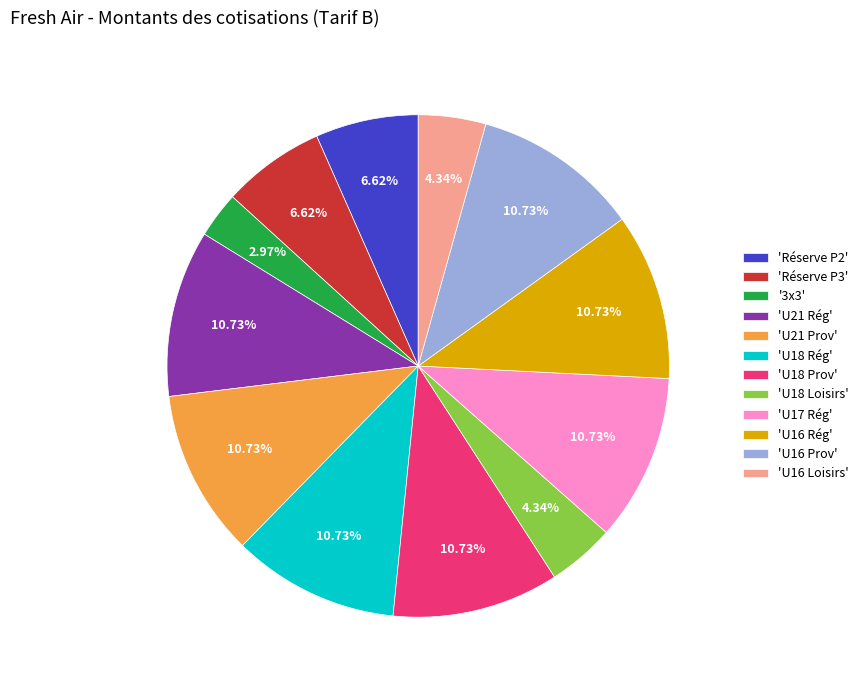

Is there any slice that represents more than half of the pie?

No